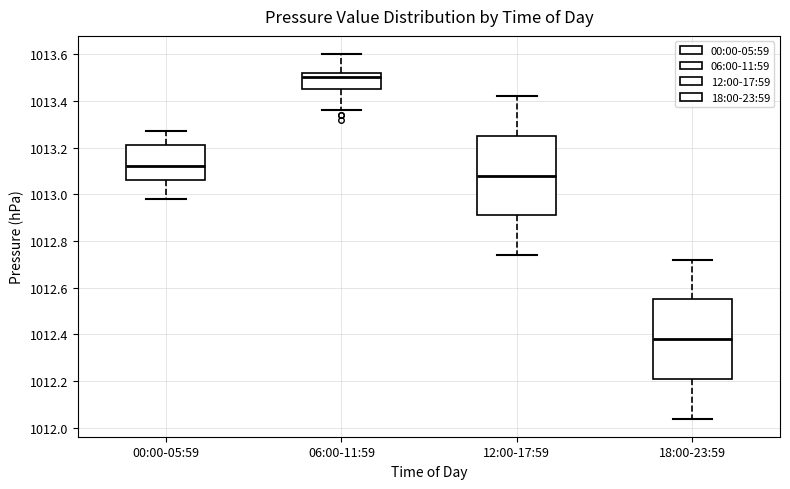

Which box has the lowest median line?

18:00-23:59